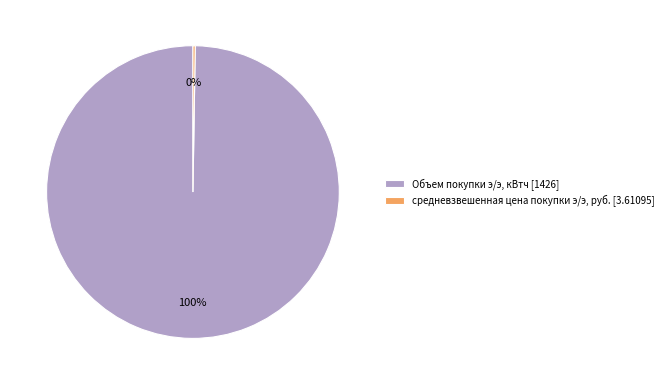

Is there any slice that represents more than half of the pie?

Yes